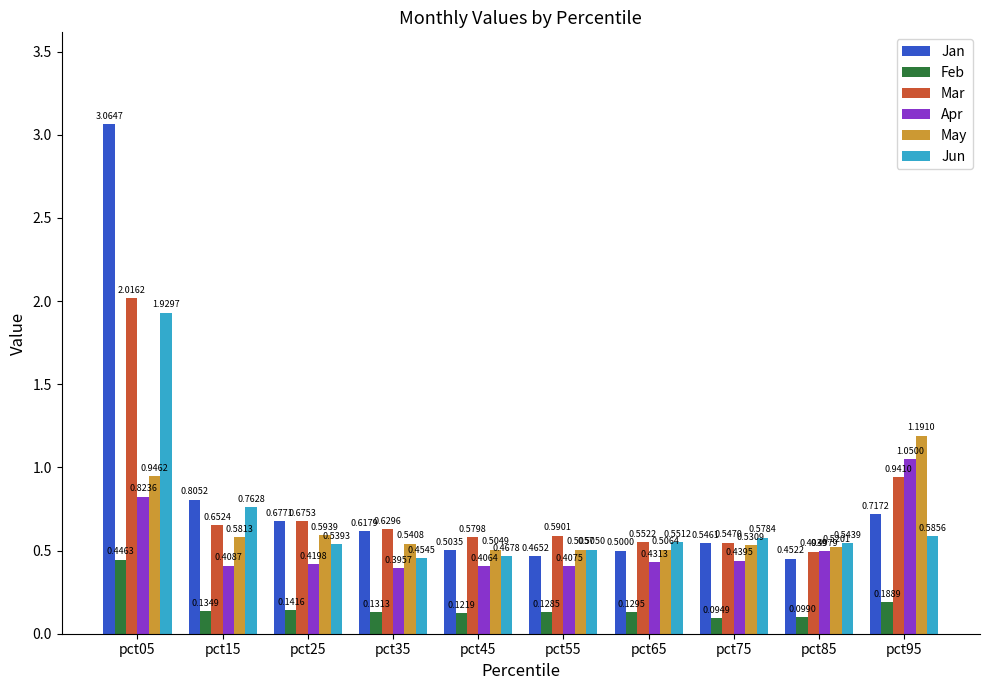

What is the value of the May bar at the 5th from the left?

0.5